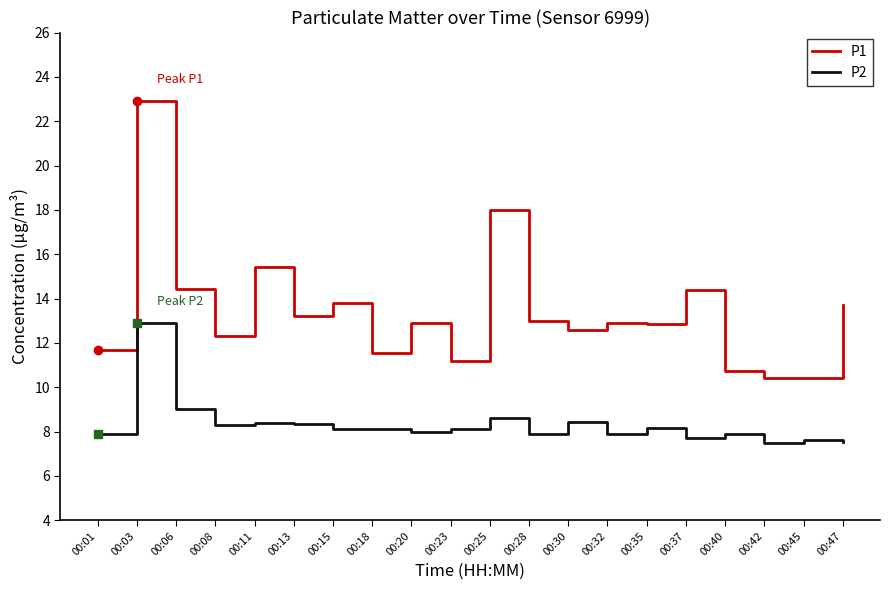

True or false: P1 and P2 intersect in this chart.

False